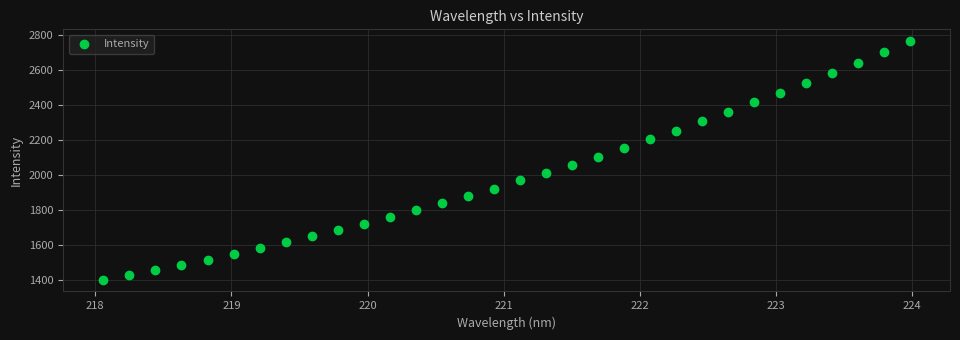

What is the range of Y values (max minus min)?

1360.6